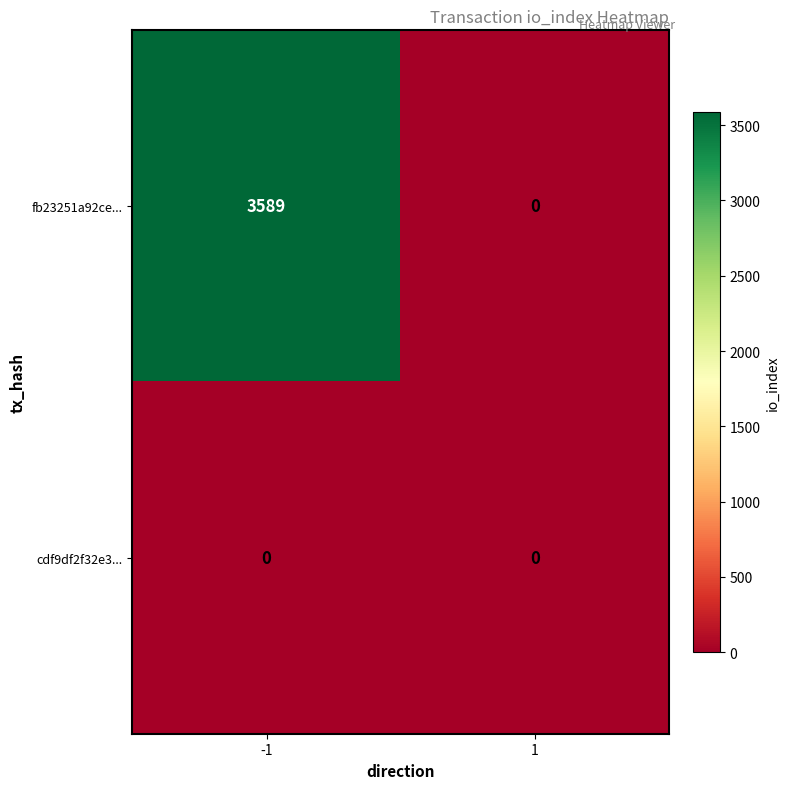

List the series in order of their overall mean, lowest first.

cdf9df2f32e3..., fb23251a92ce...